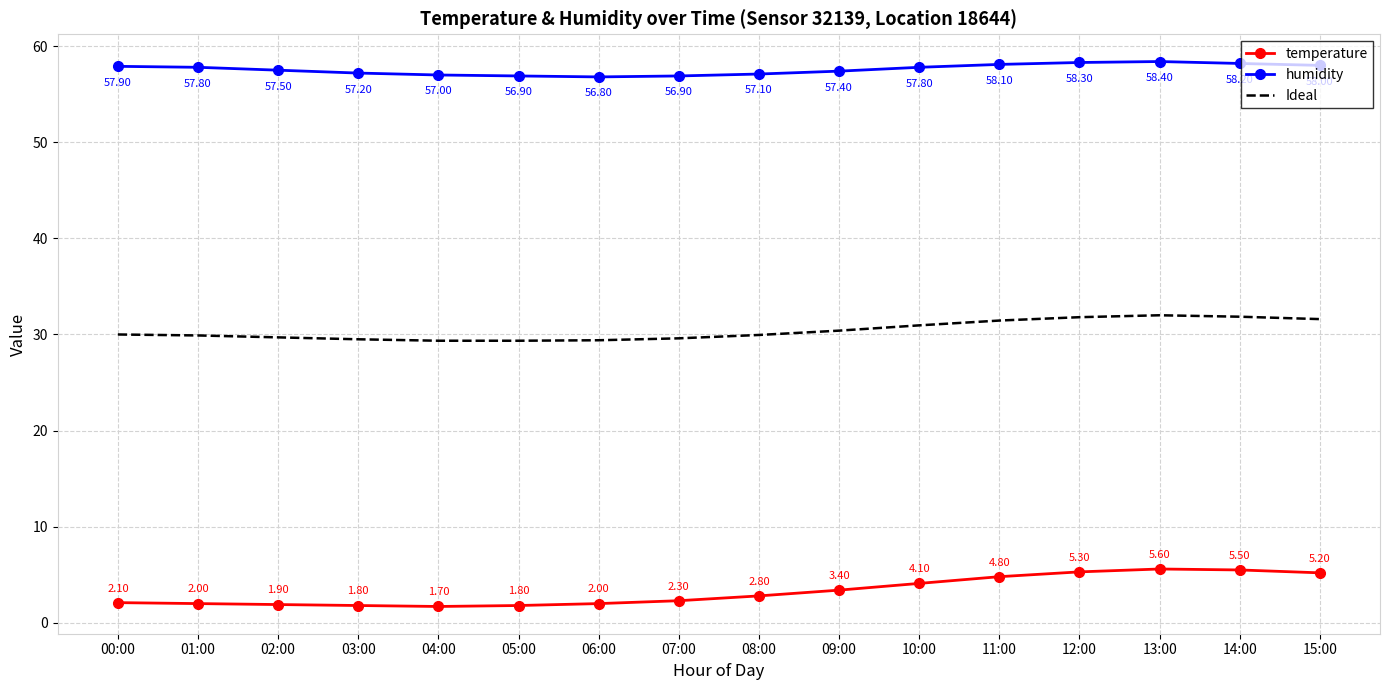

Which series has the widest spread of values?

temperature